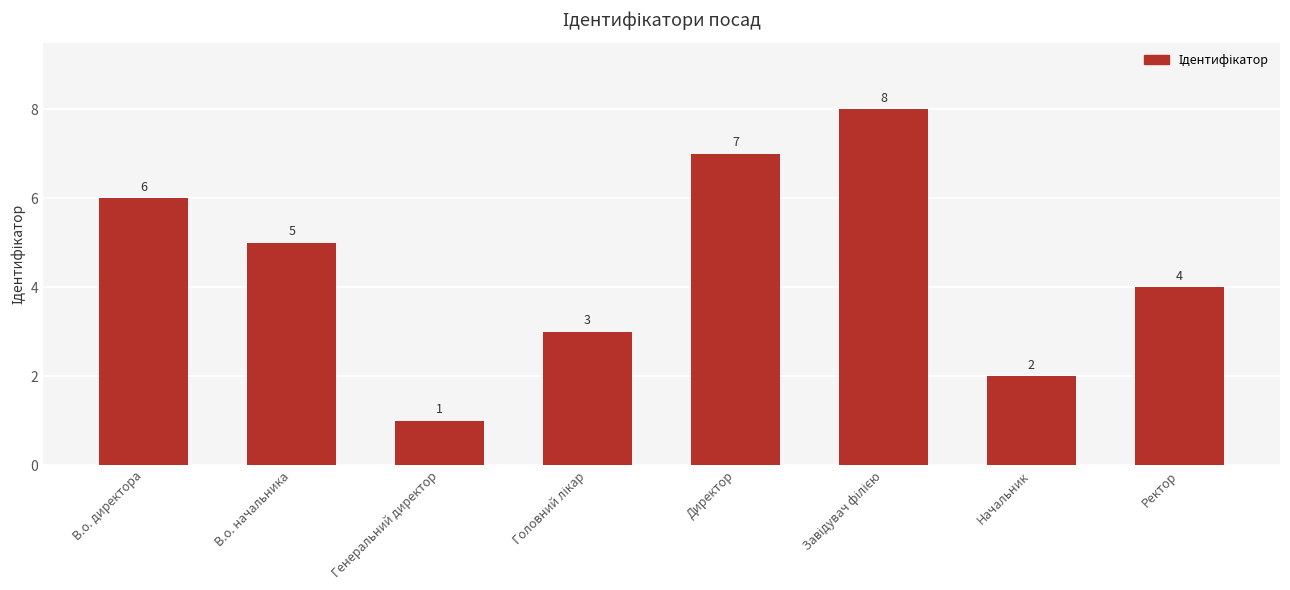

What is the smallest value displayed?

1